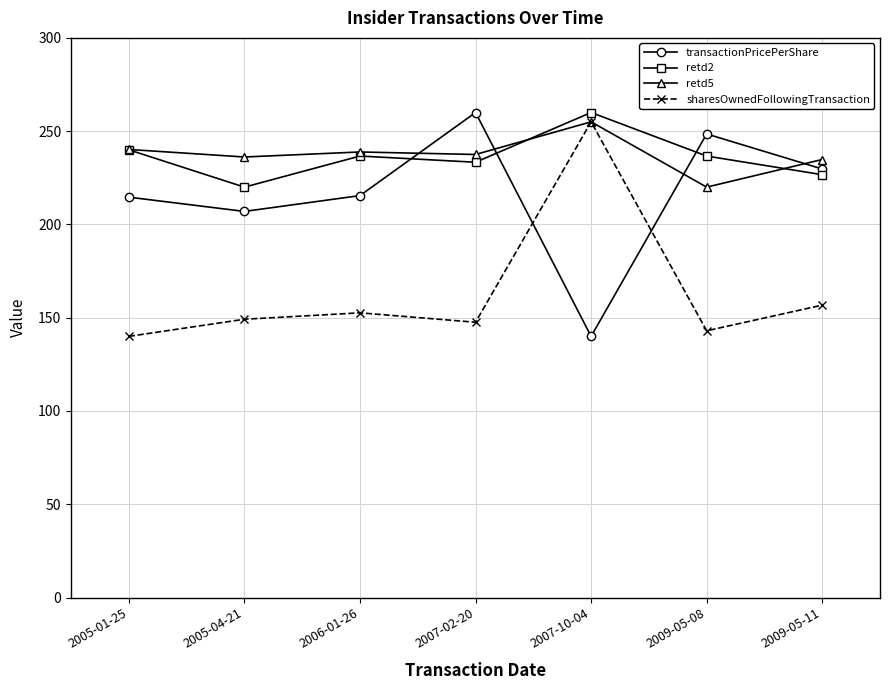

The value of transactionPricePerShare at 2009-05-11 is 408.9. True or false?

False